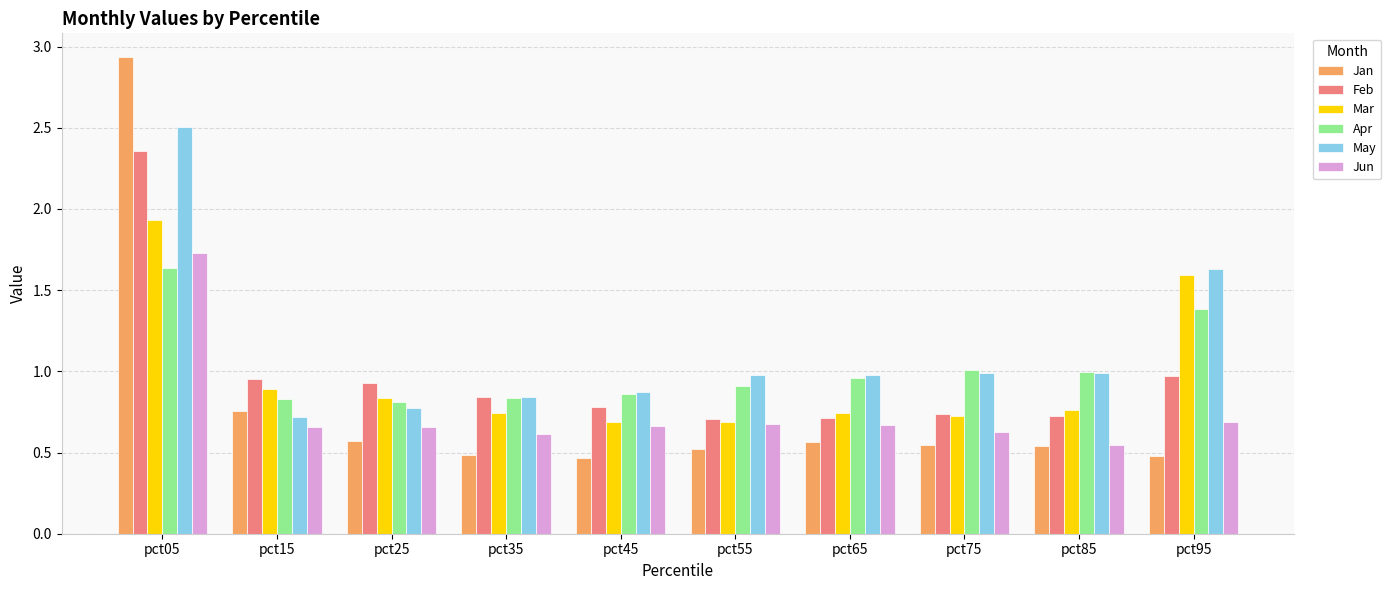

Is it true that May equals 0.4 at pct55?

False